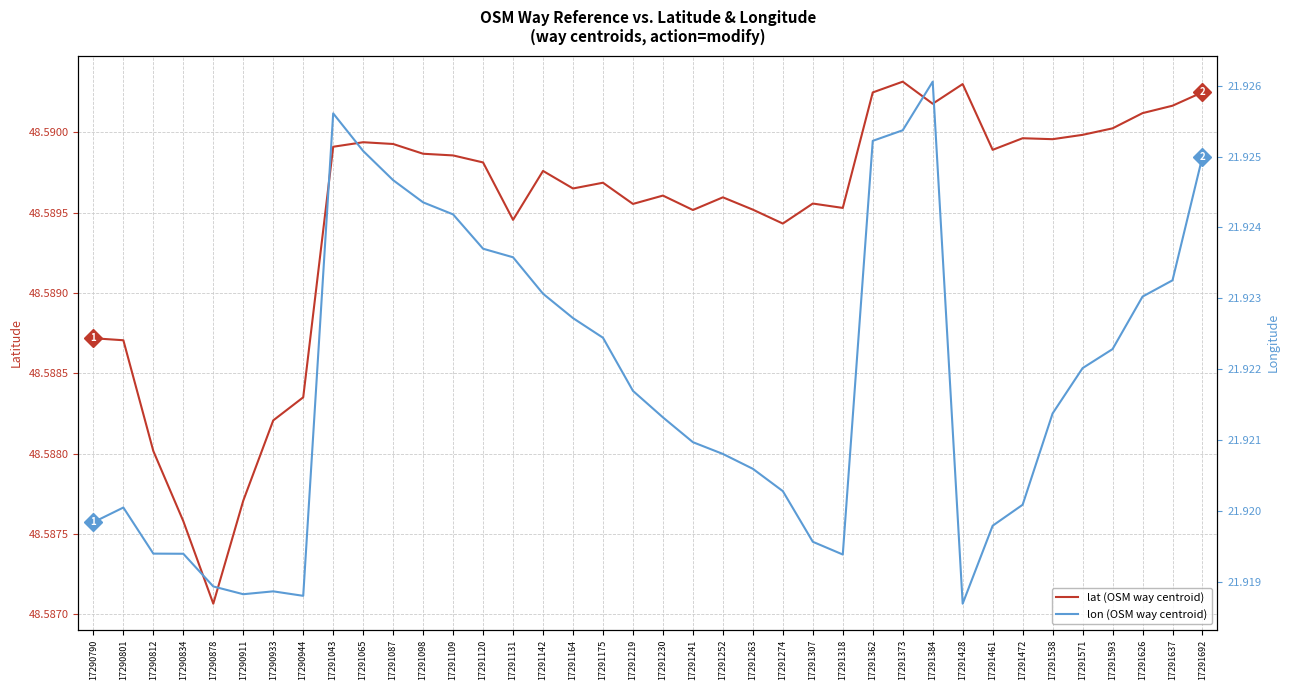

Which series has the largest range (max minus min)?

lon (OSM way centroid)